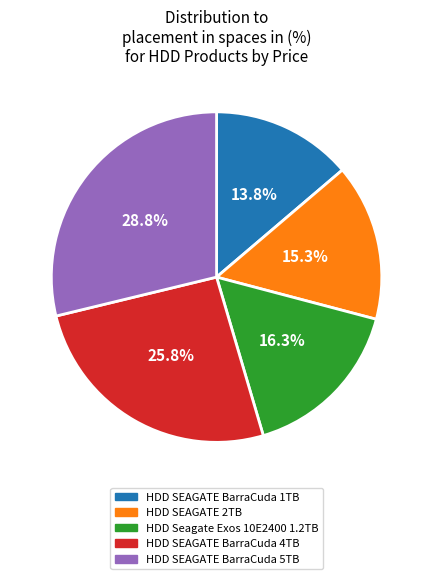

Count the number of slices in the pie.

5